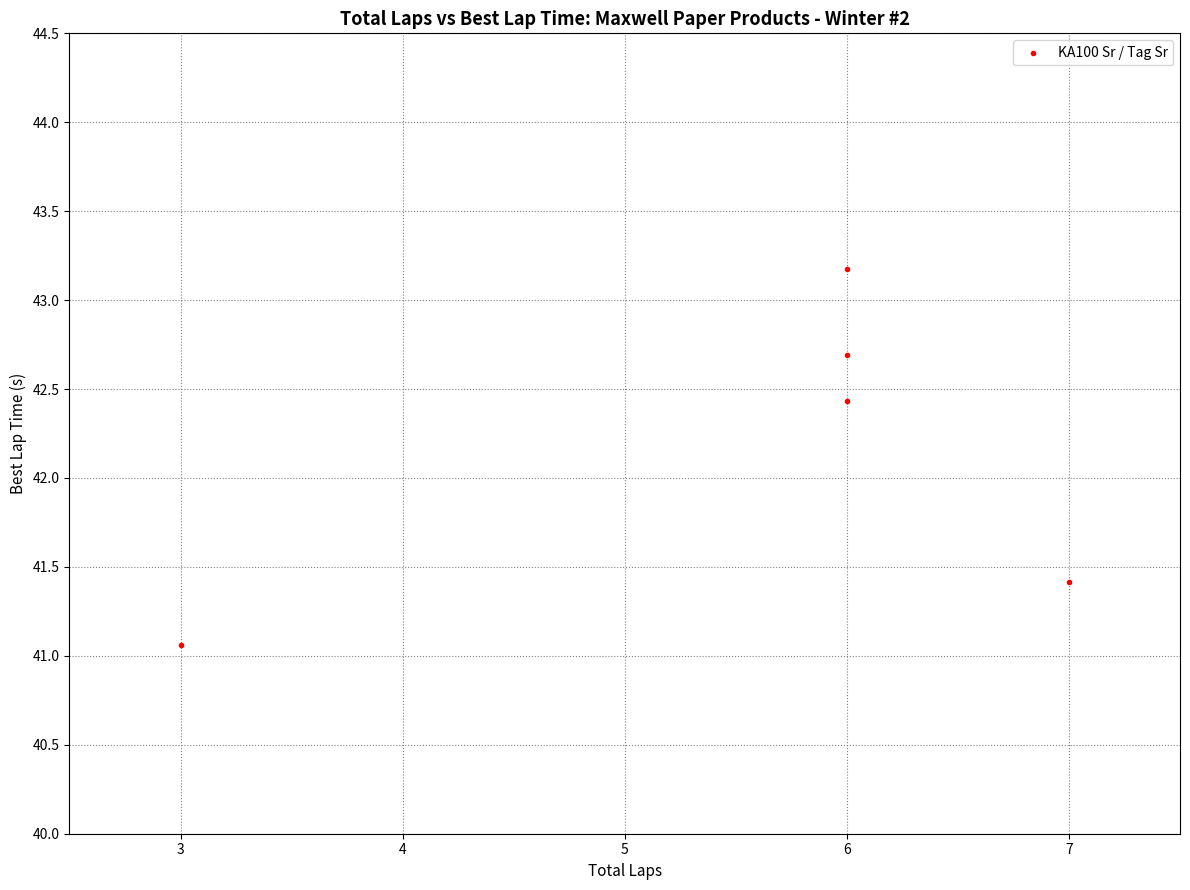

What is the range of X values (max minus min)?

4.0